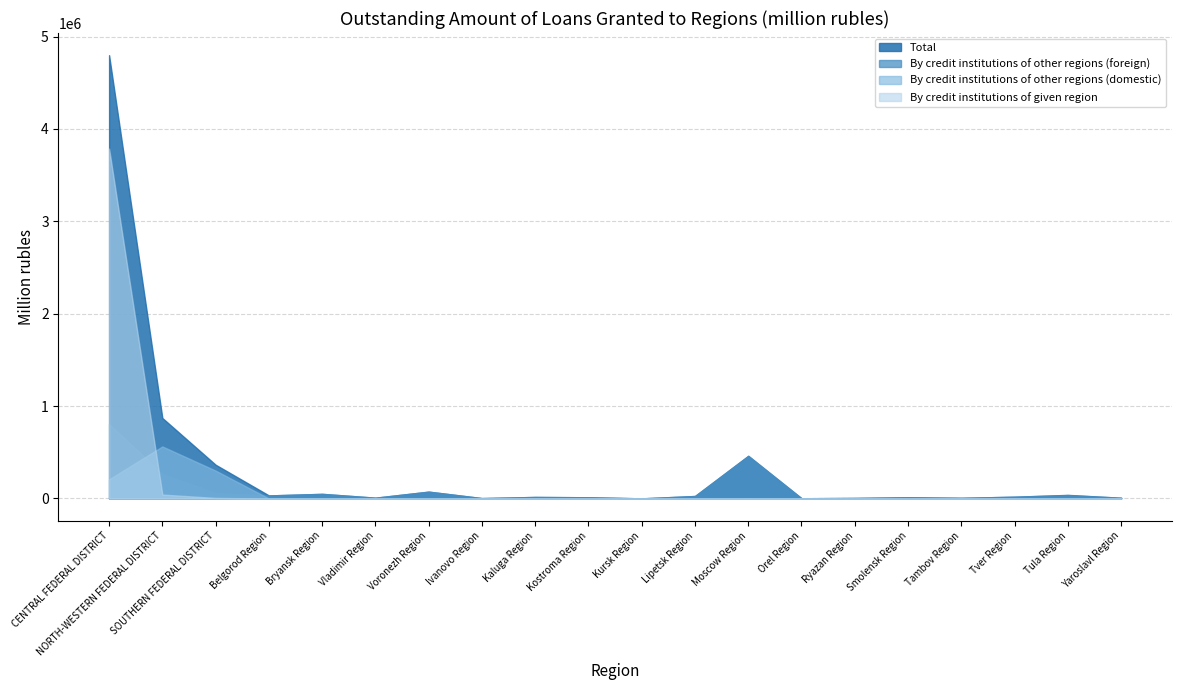

At how many categories does at least one series exceed 814123?

2